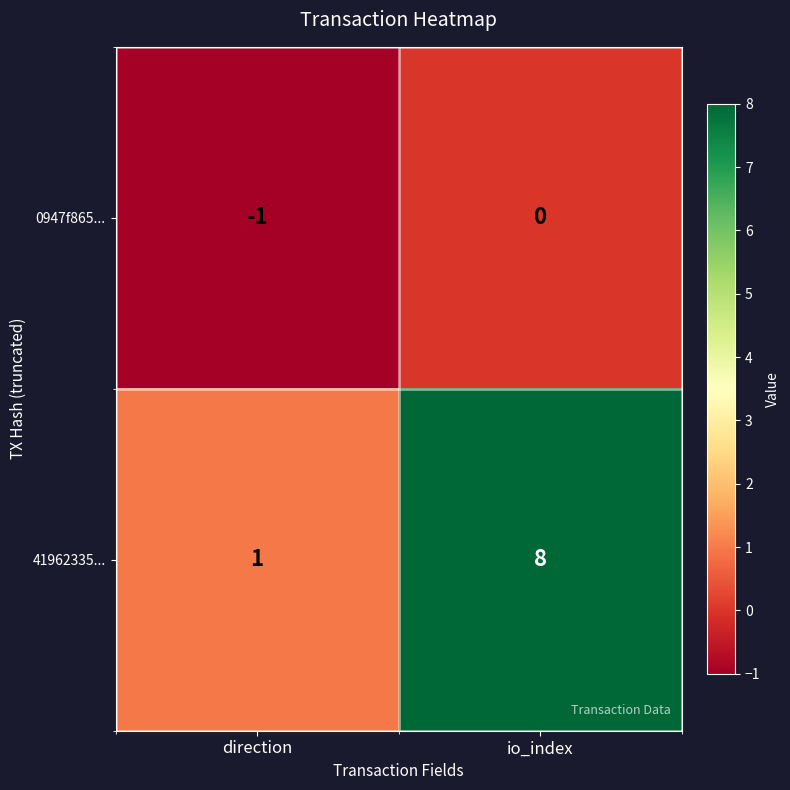

Reading left to right, transcribe all the data shown in this chart.

0947f865...: direction=-1	io_index=0
41962335...: direction=1	io_index=8